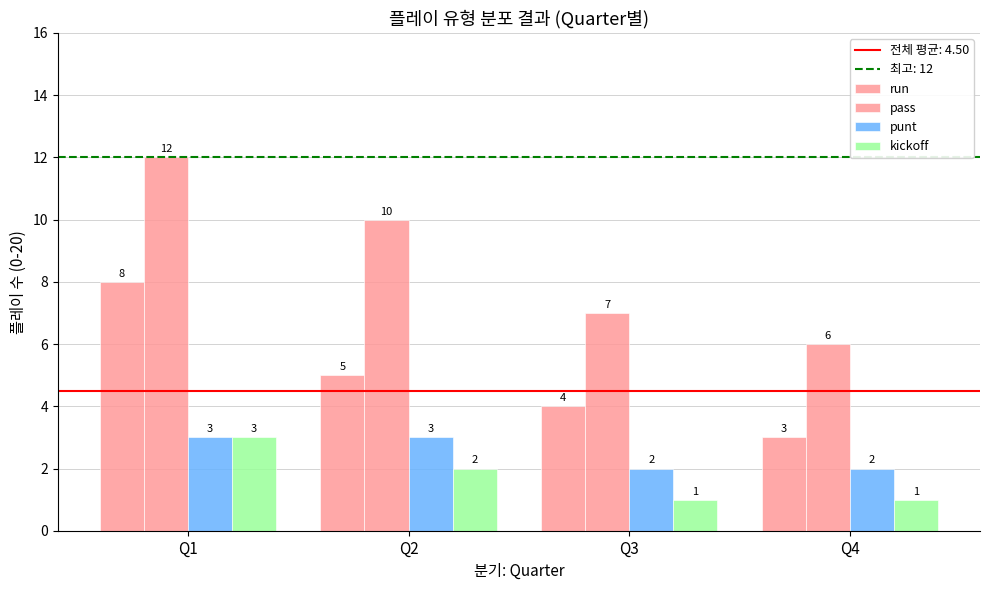

Are the bars horizontal?

No